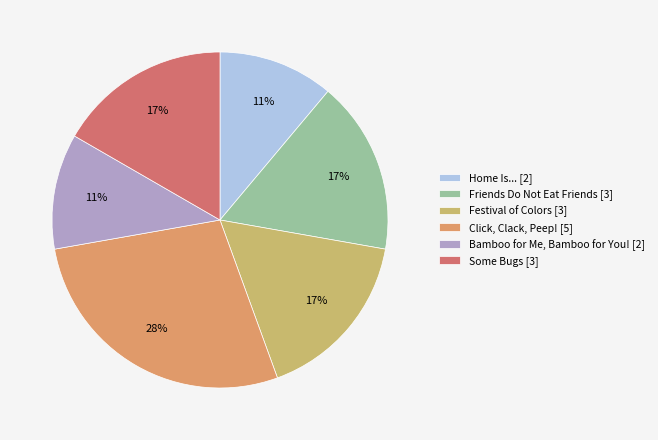

To the nearest percent, what portion does Home Is... represent?

11%